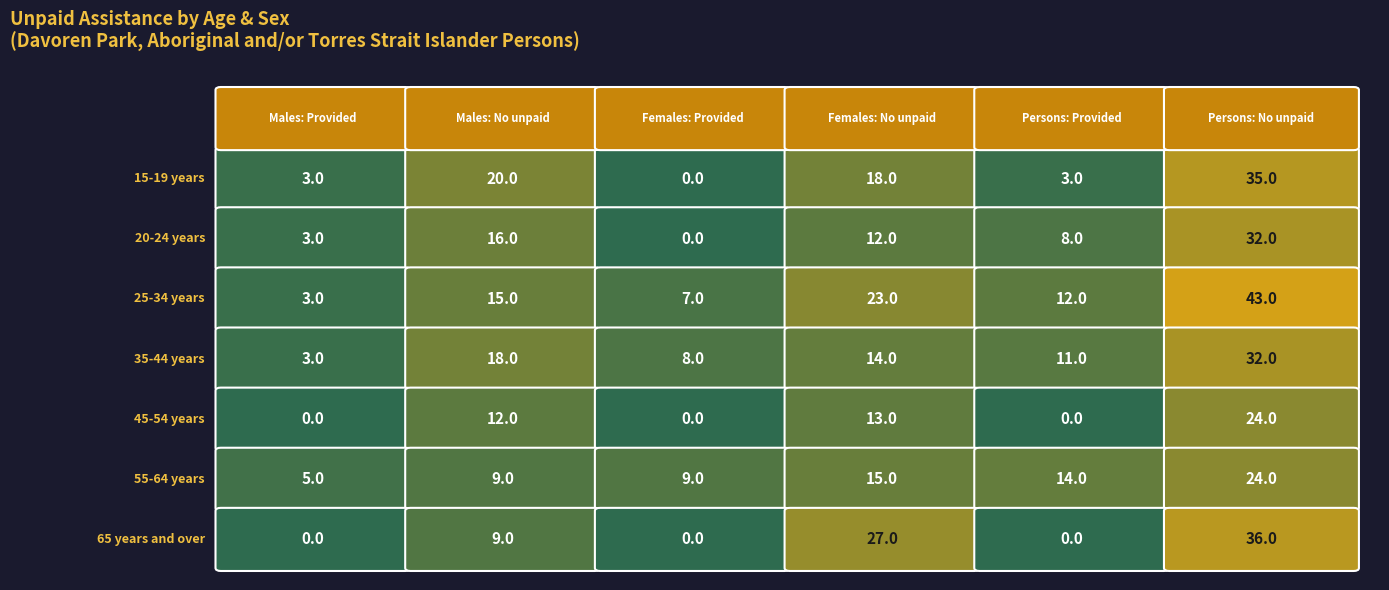

At how many categories does at least one series exceed 32?

1